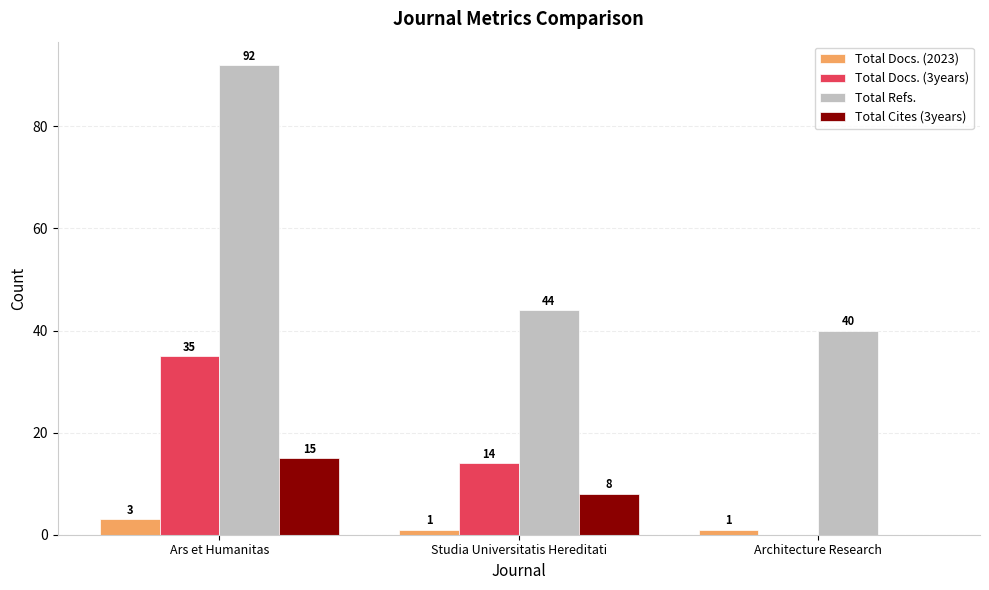

What is the difference between the Total Cites (3years) values at Studia Universitatis Hereditati and Architecture Research?

8